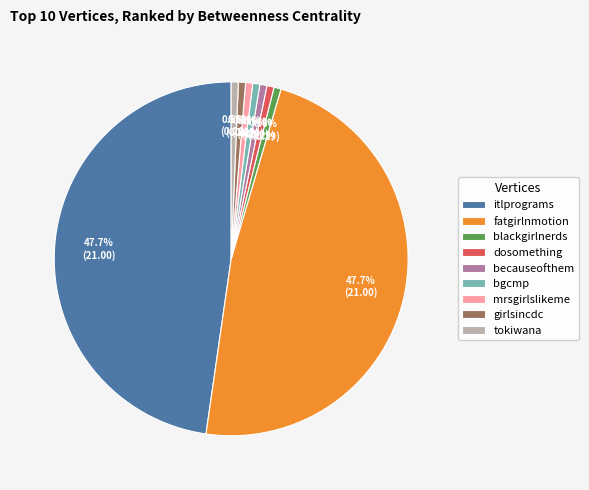

How much of the chart is everything except blackgirlnerds?

99.4%